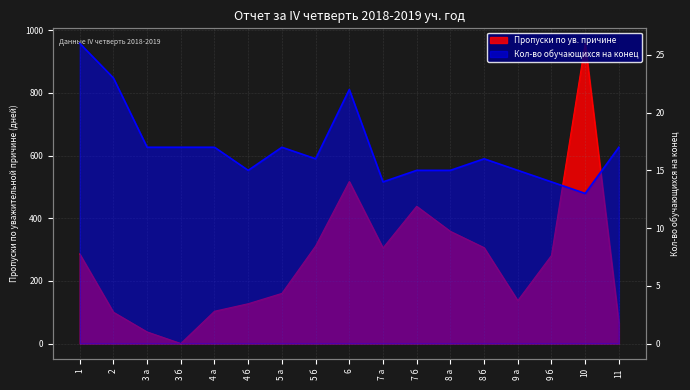

Rank the series by their average value, from lowest to highest.

Кол-во обучающихся на конец, Пропуски по ув. причине